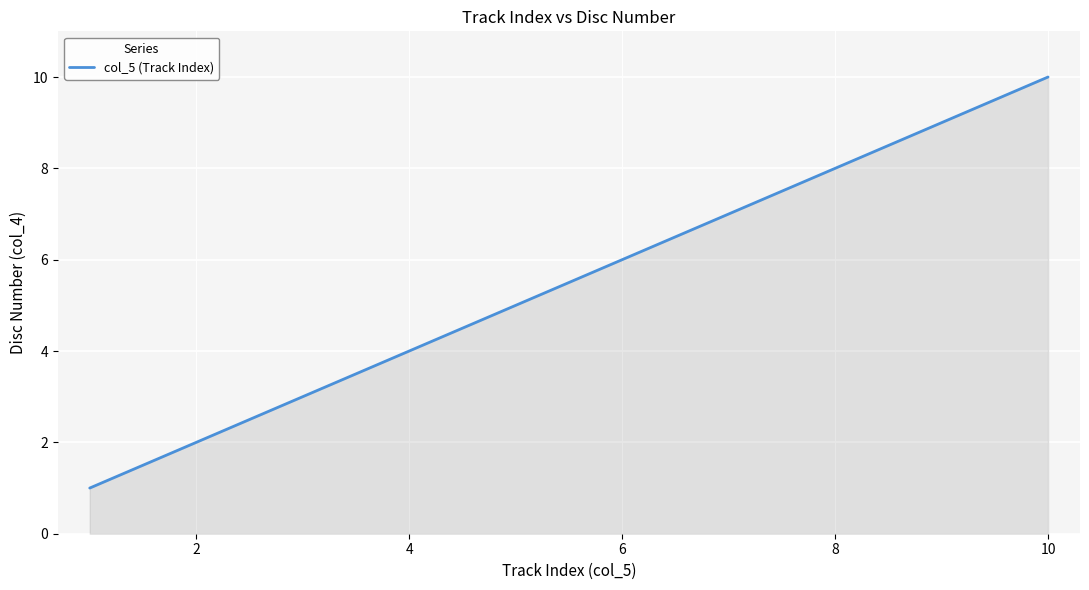

What is the difference between the maximum and minimum values?

9